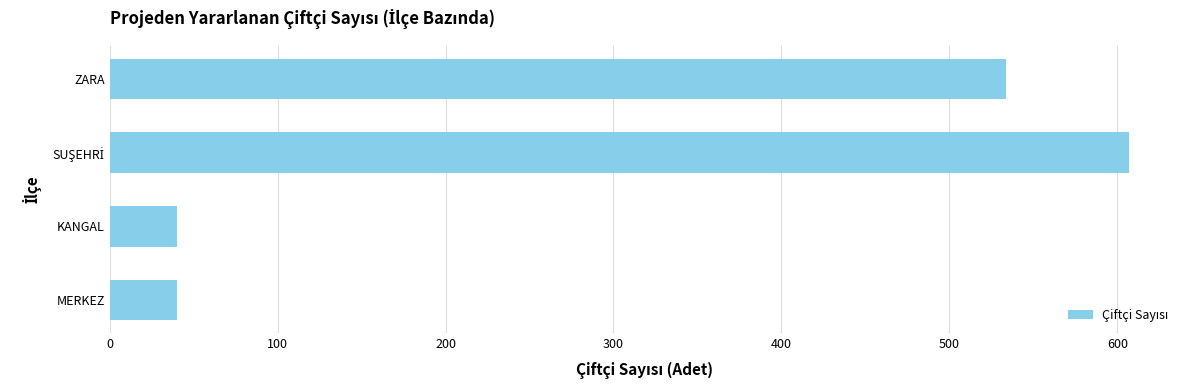

How many data points are less than 534?

2